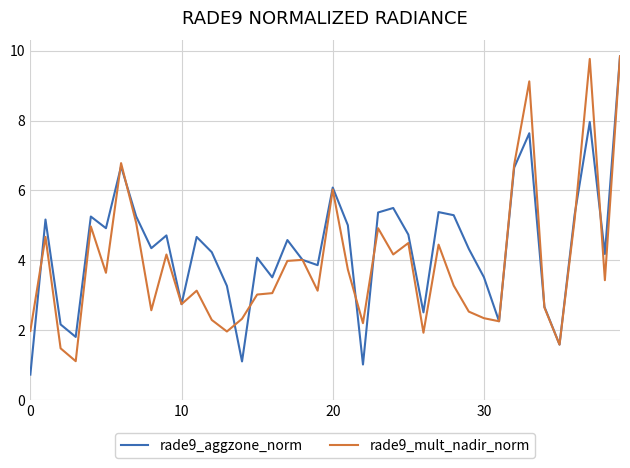

Which series has the largest total across all categories?

rade9_aggzone_norm